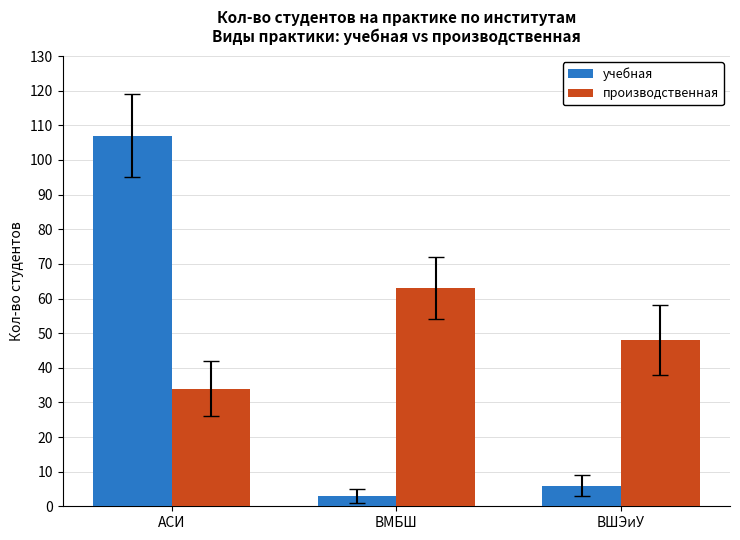

What is the label of the 3rd bar from the right?

АСИ